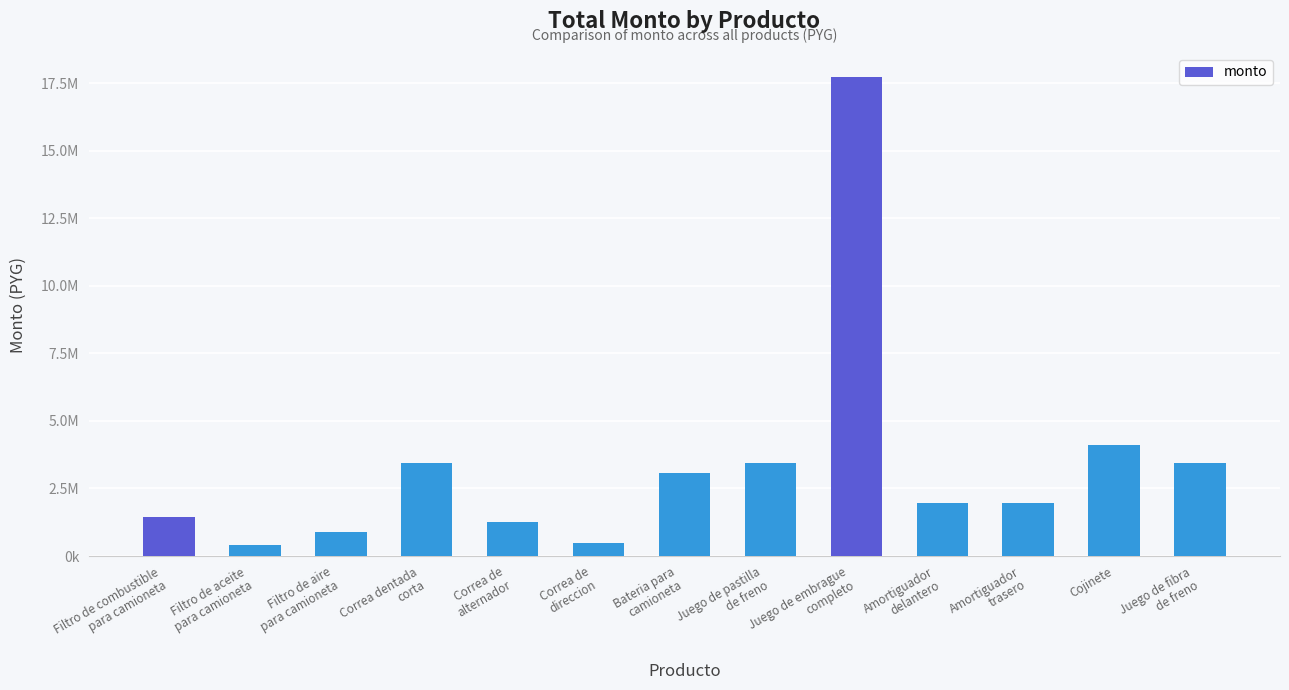

Approximately how many times larger is the value at Juego de fibra
de freno compared to Filtro de aceite
para camioneta?

8.6